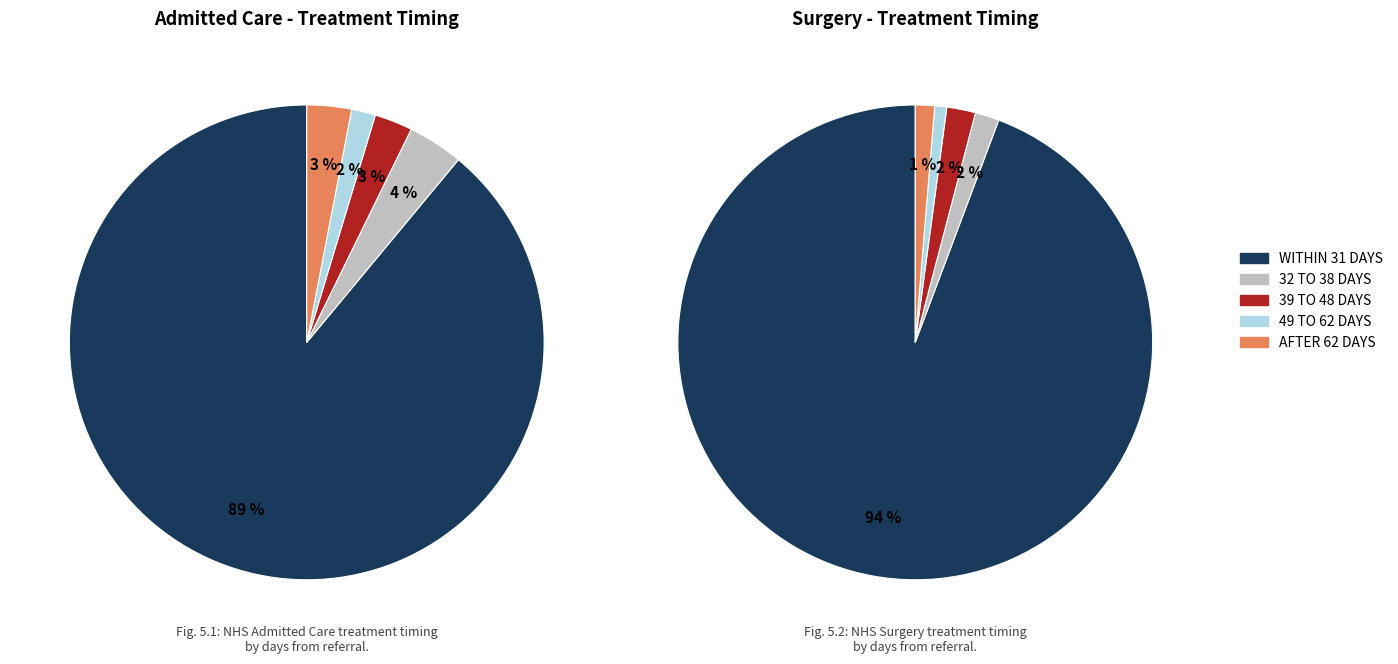

Is the sum of 0 and 7 greater than half?

No